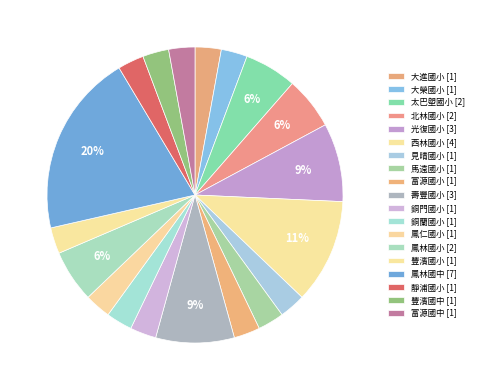

Does any single category account for the majority?

No